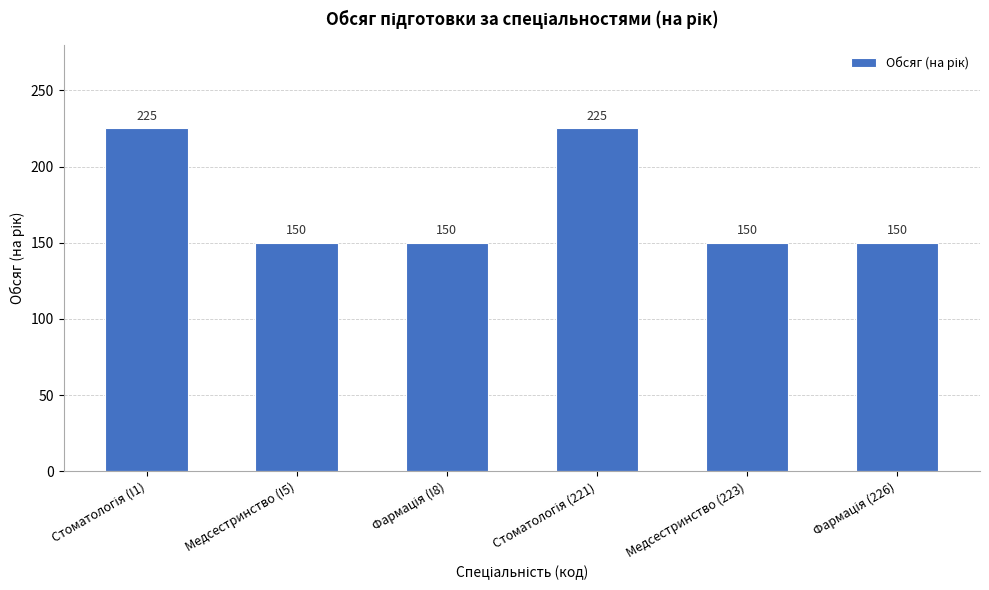

What is the label of the 5th bar from the right?

Медсестринство (I5)